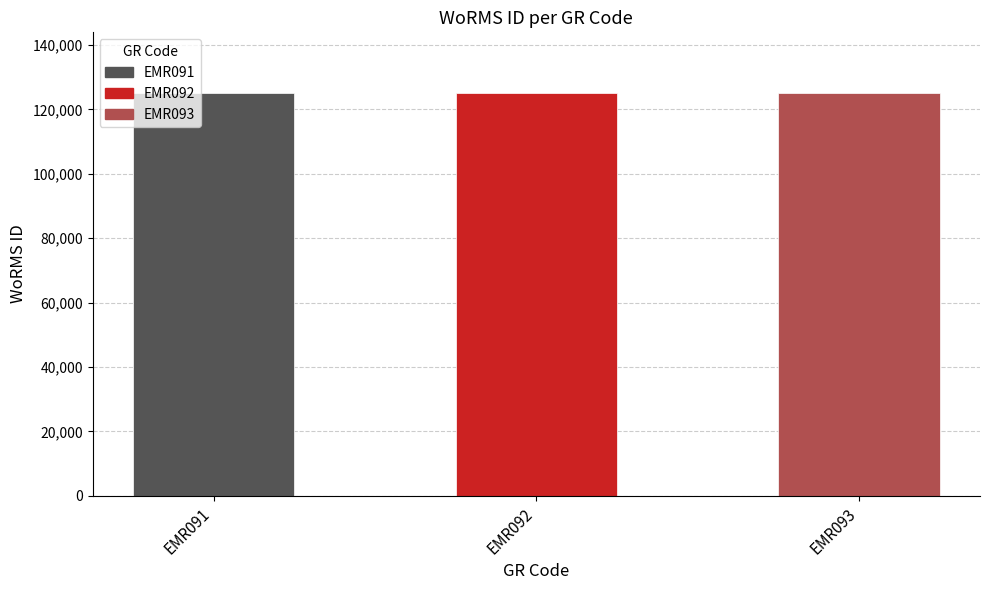

Which label corresponds to the largest value in the chart?

EMR093